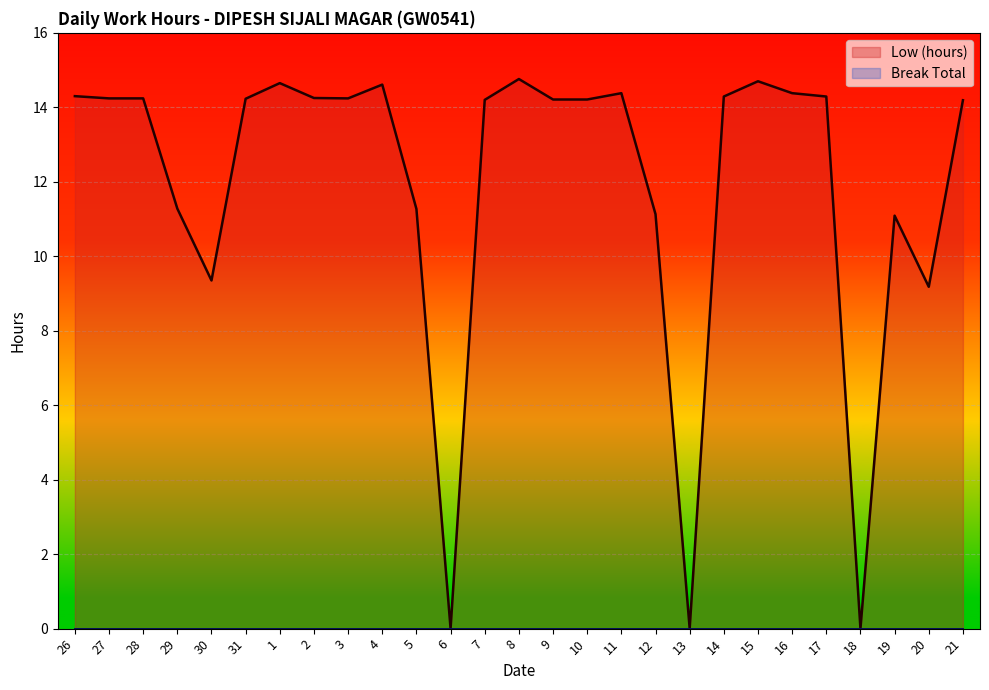

Rank the categories by value from highest to lowest.

8, 15, 1, 4, 11, 16, 26, 14, 17, 2, 27, 28, 3, 31, 9, 10, 7, 21, 29, 5, 12, 19, 30, 20, 6, 13, 18